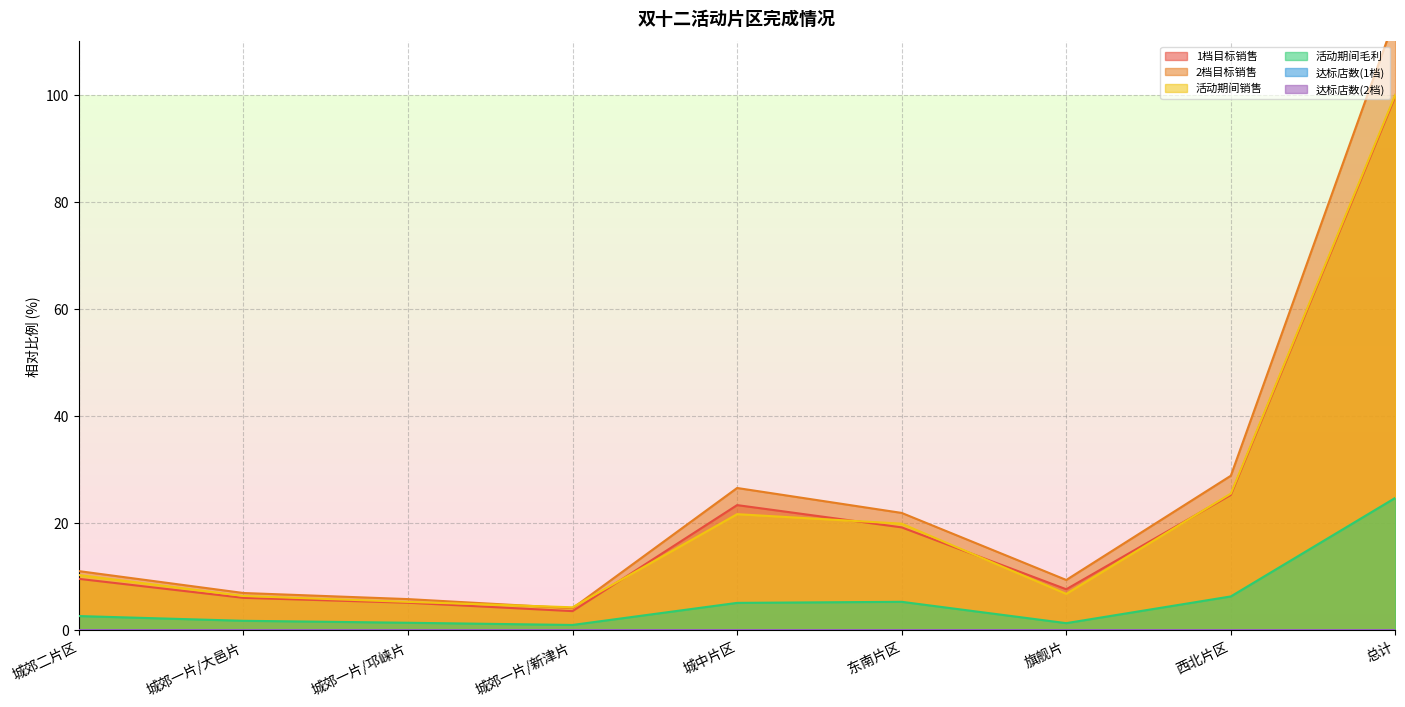

How many categories are shown in the chart?

9